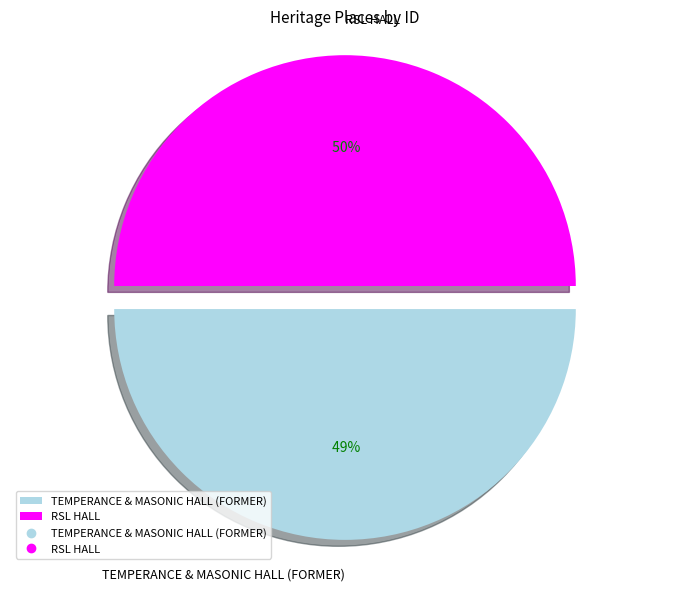

Which category has the smallest portion of the pie?

TEMPERANCE & MASONIC HALL (FORMER)